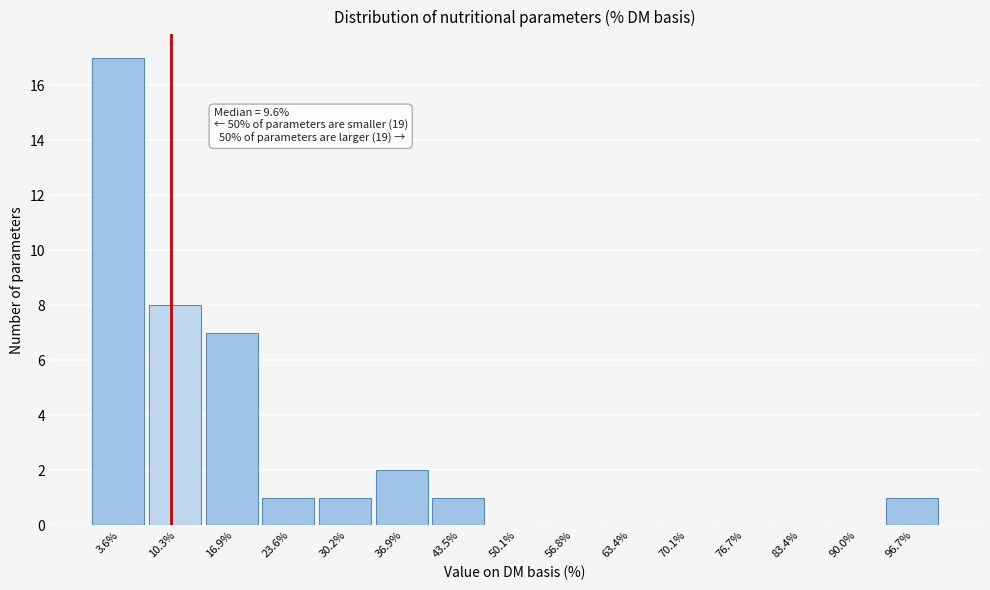

Which range on the x-axis has the tallest bar?

0 to 7